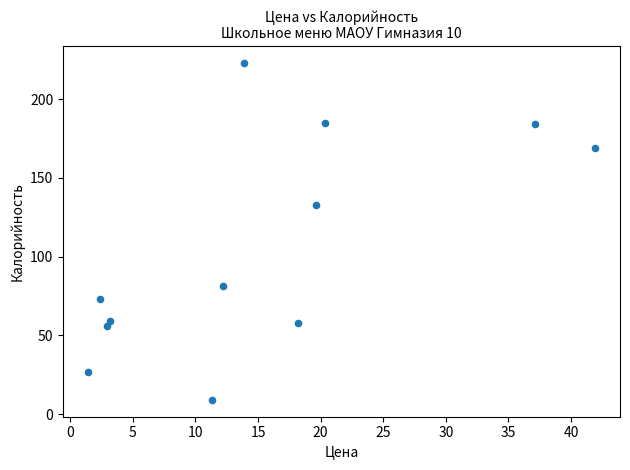

What is the range of Y values (max minus min)?

214